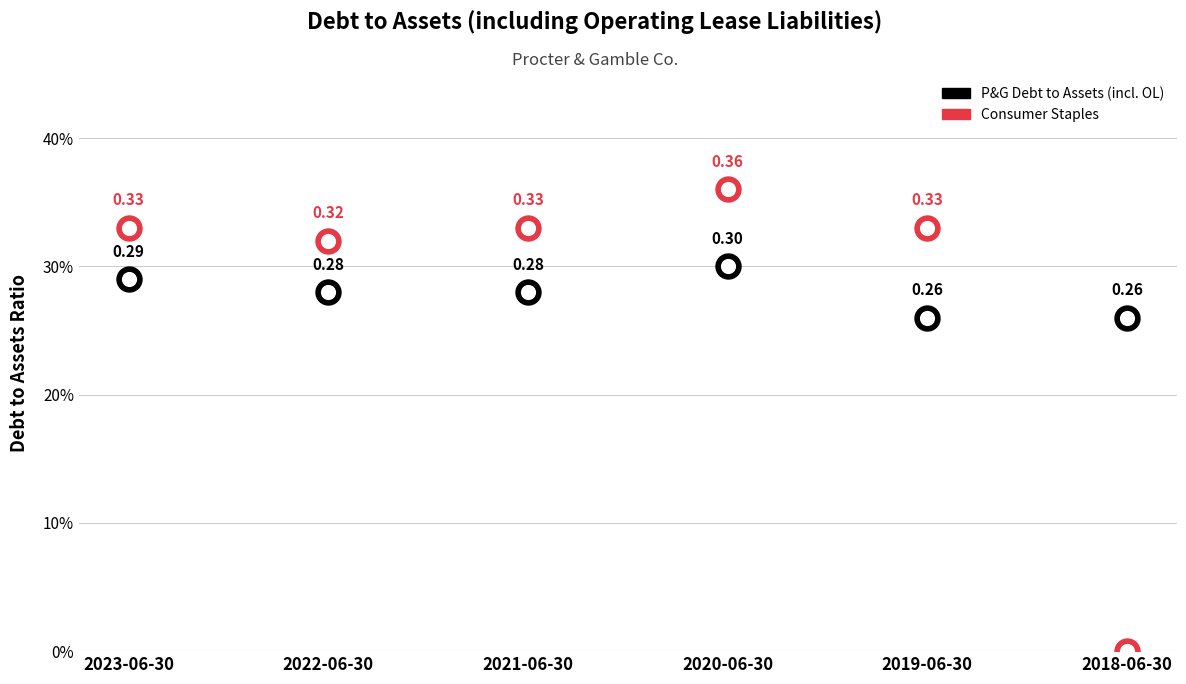

Is the value of Consumer Staples at 2018-06-30 greater than the value of P&G Debt to Assets (incl. OL) at 2018-06-30?

No